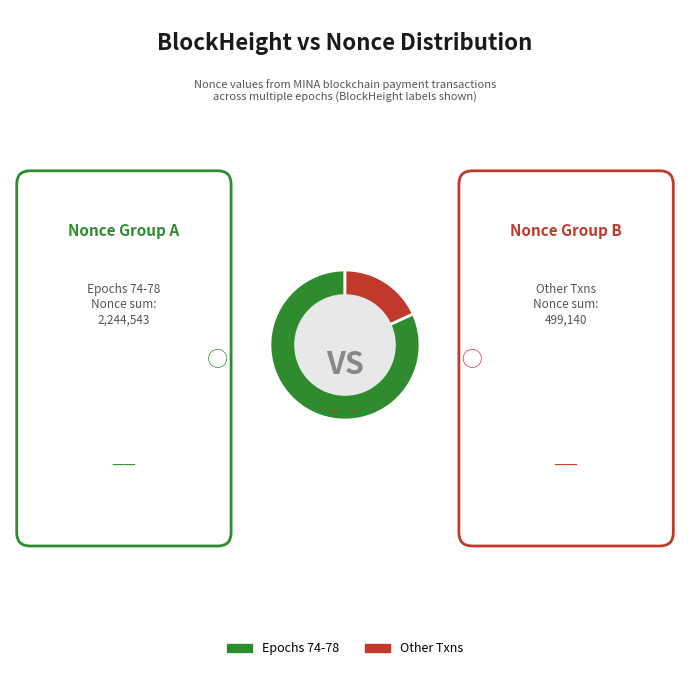

Which slice is the smallest?

Other